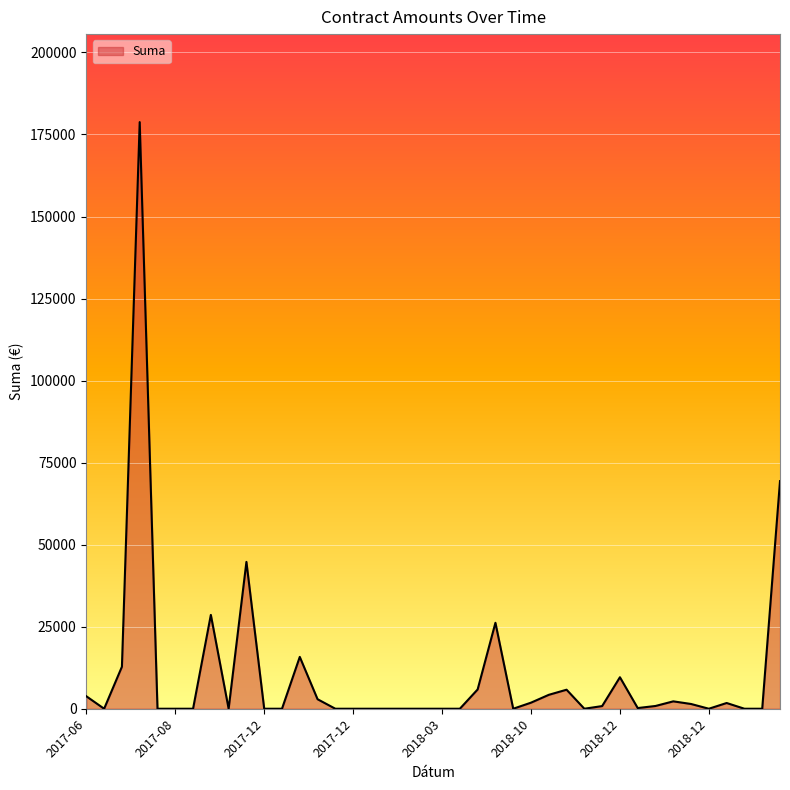

What is the greatest value displayed?

178765.2